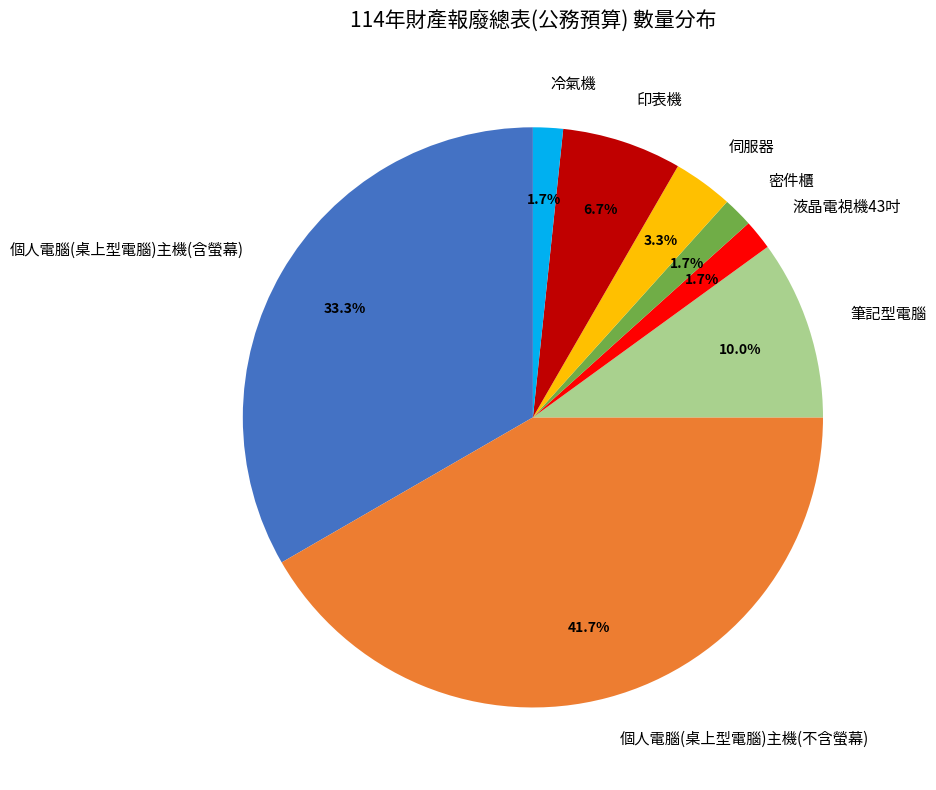

To the nearest percent, what is the difference between the largest and smallest slice percentages?

40%